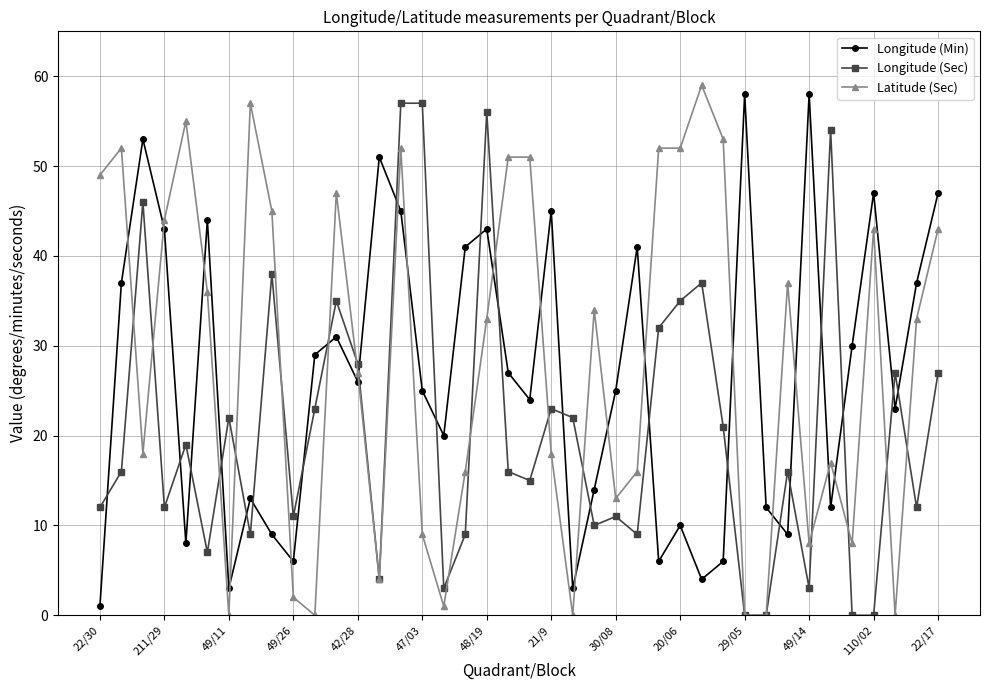

What is the maximum value for Longitude (Min)?

58